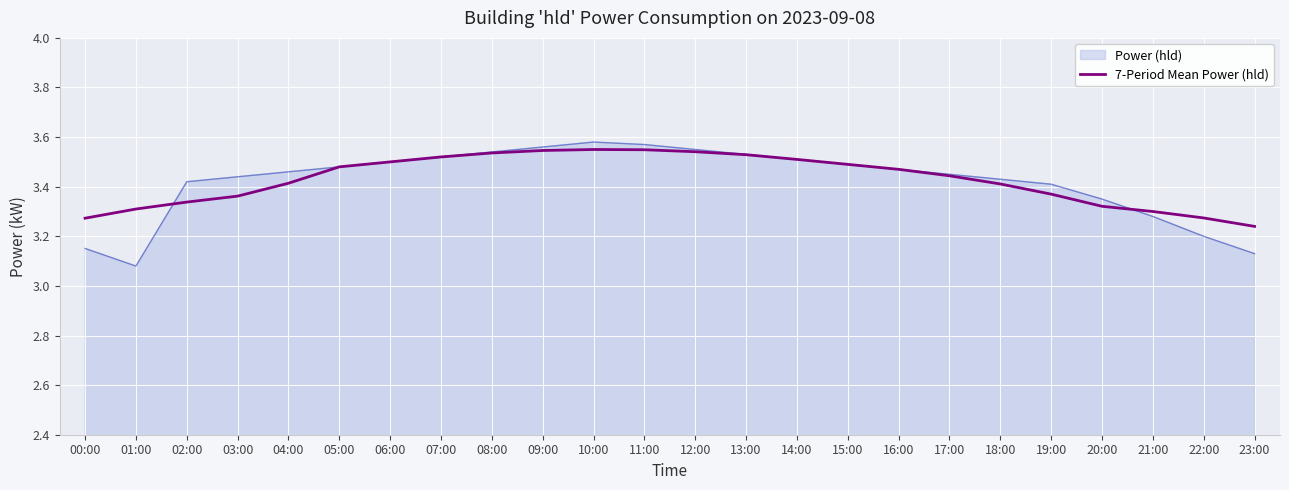

Which series has the widest spread of values?

Power (hld)